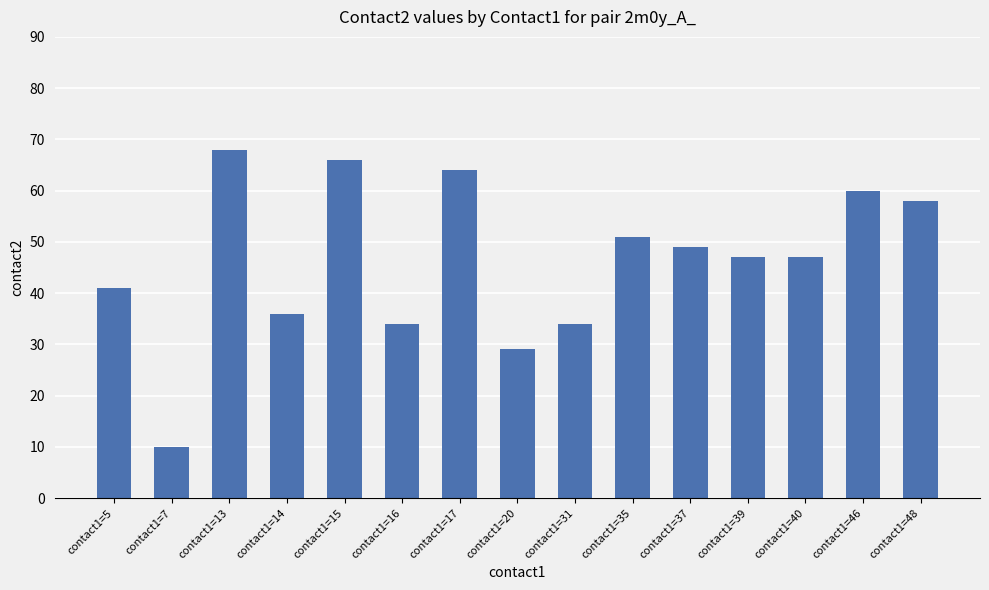

Where is the data nearest to the value 39?

contact1=5